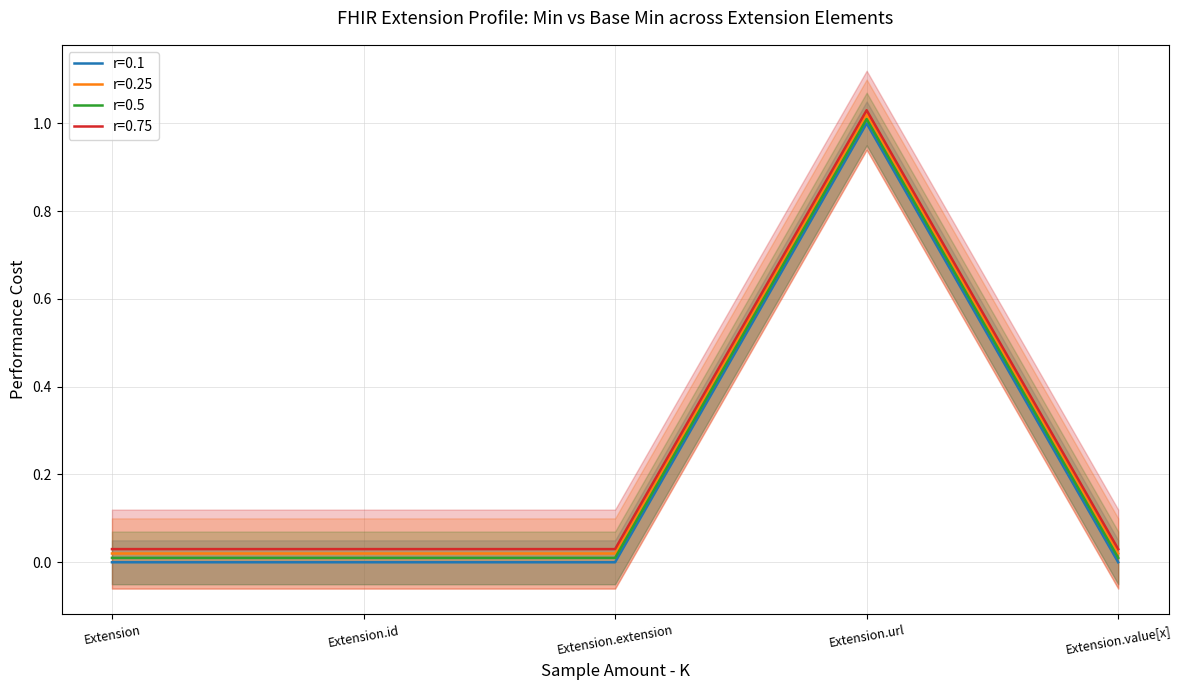

Is the value of Base Min (r=0.1) at Extension.url greater than the value of Base Min (r=0.75) at Extension.extension?

Yes